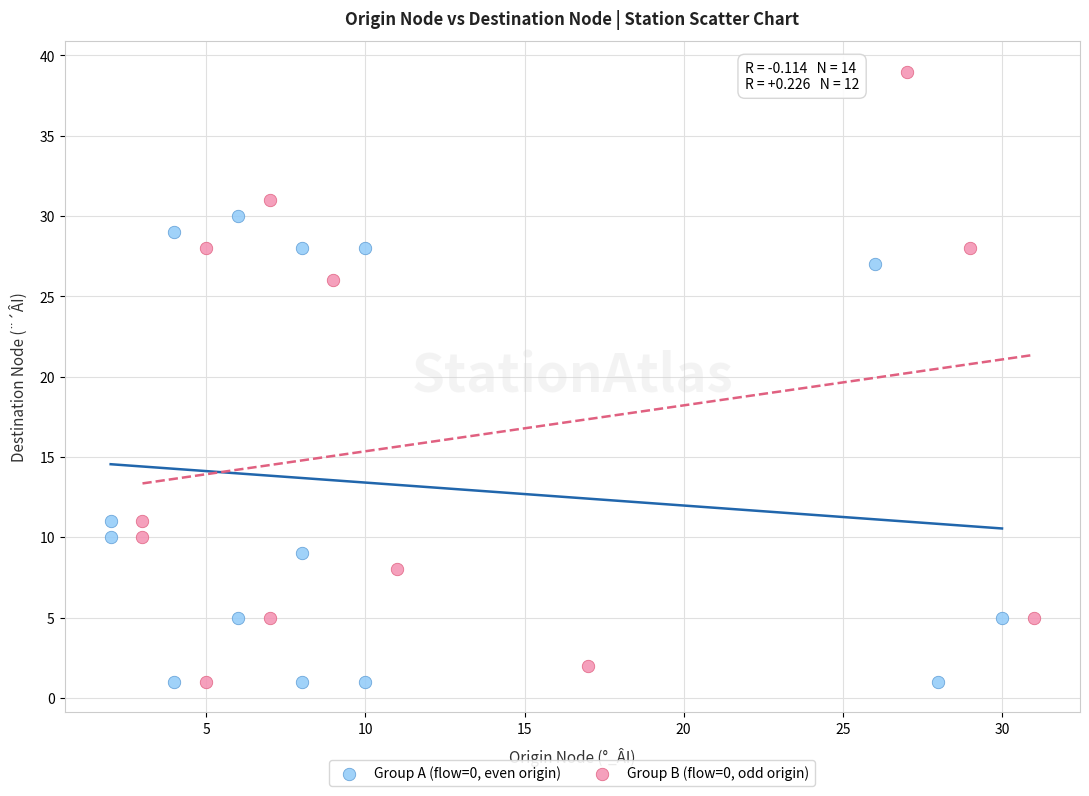

What are all the series names shown in the legend?

Group A (flow=0, even origin), Group B (flow=0, odd origin)